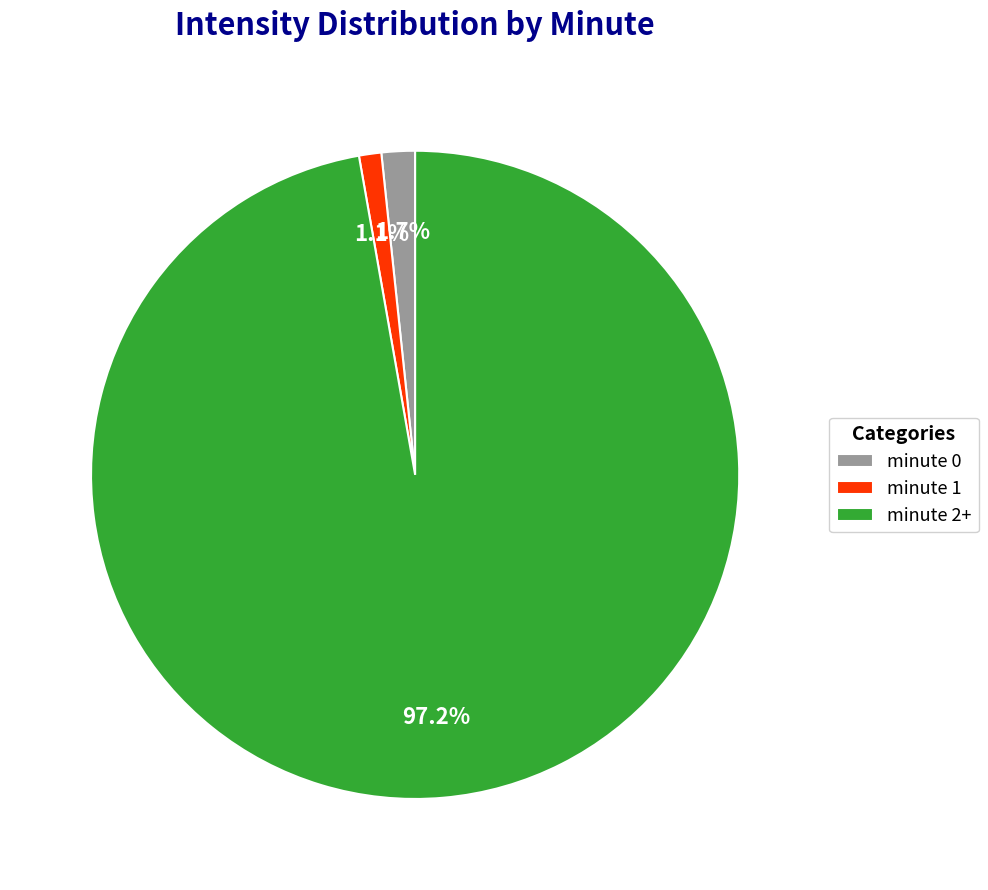

Rank the categories by value from lowest to highest.

minute 1, minute 0, minute 2+